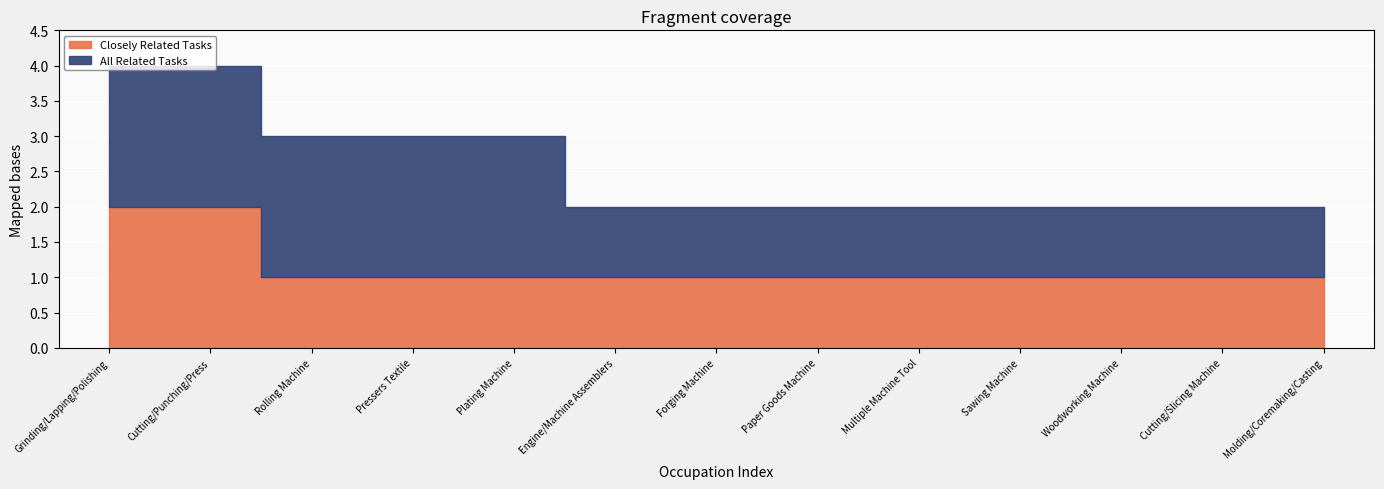

Count the number of data series in this chart.

2